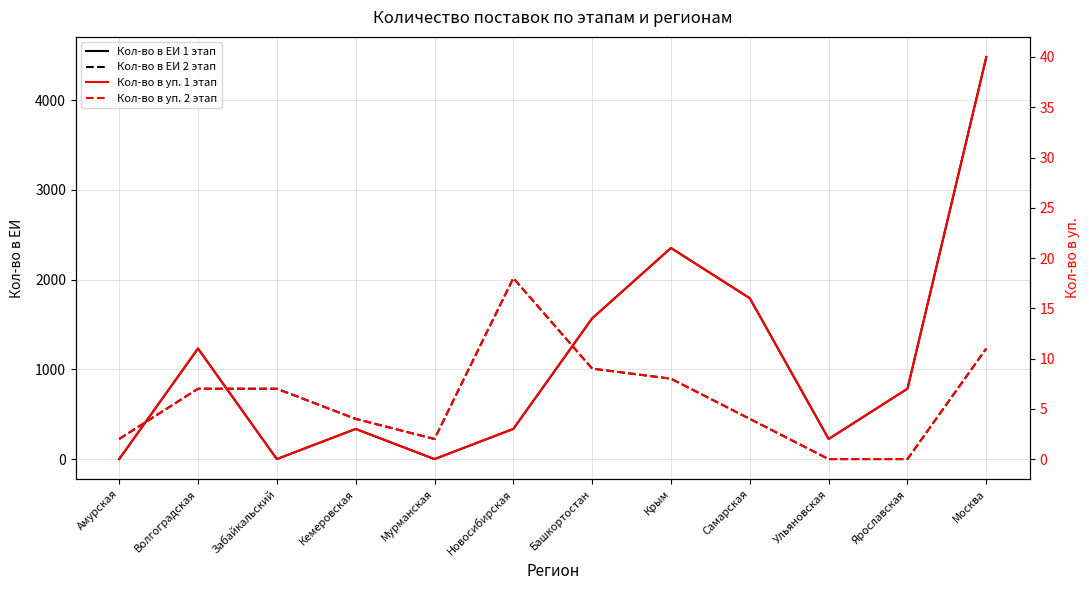

At which category is the sum across all series the highest?

Москва